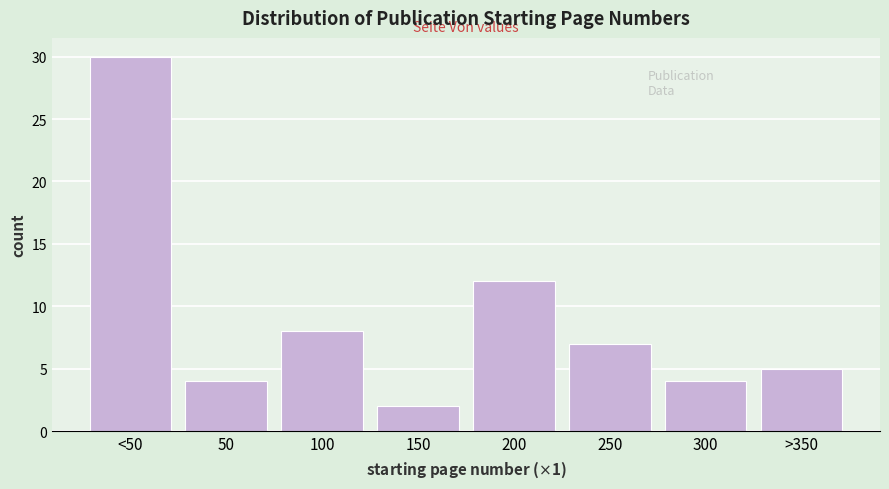

Reading left to right, what are all the values shown in this chart?

<50=30	50=4	100=8	150=2	200=12	250=7	300=4	>350=5